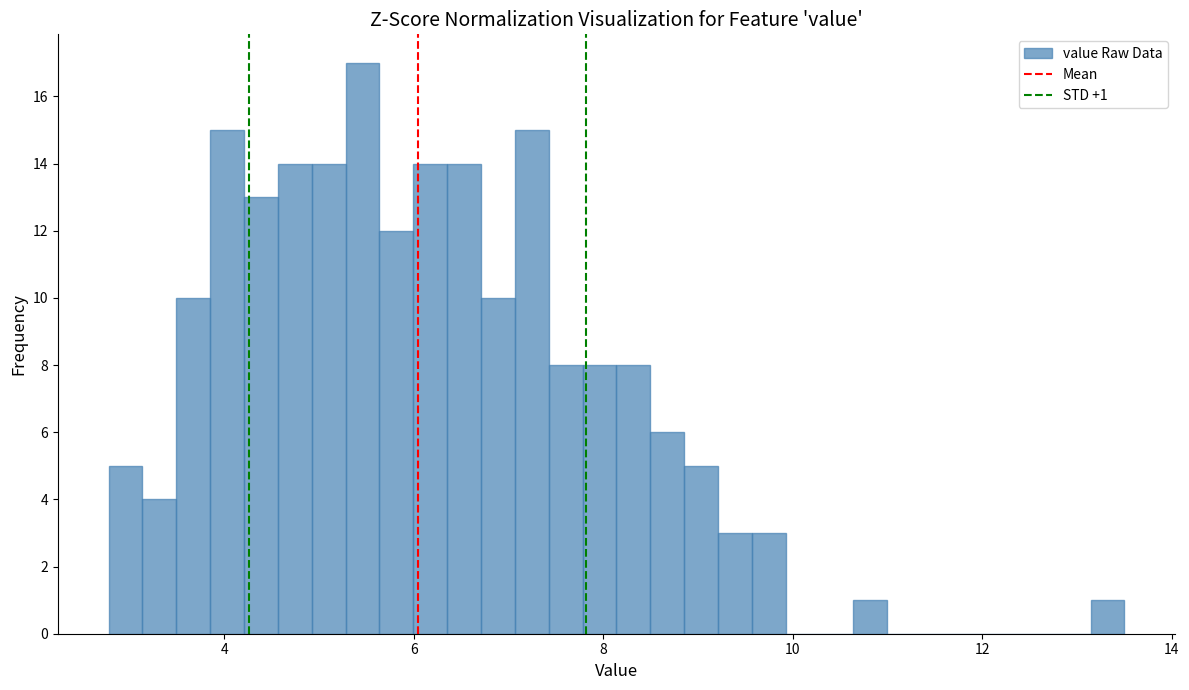

Read against the x-axis, roughly where is the centre of the tallest bar?

5.4